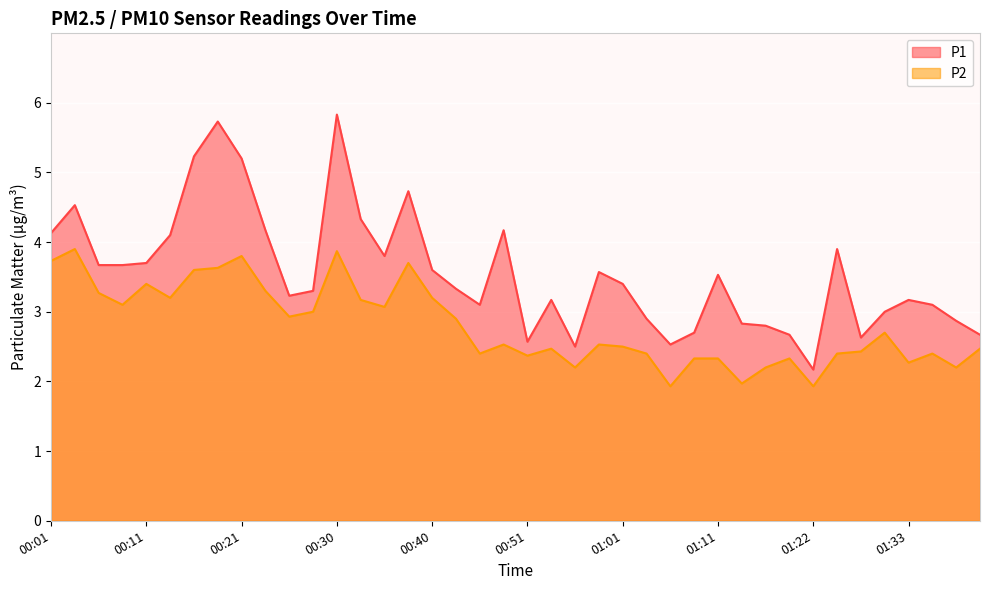

Where is P1 nearest to the value 4?

00:13